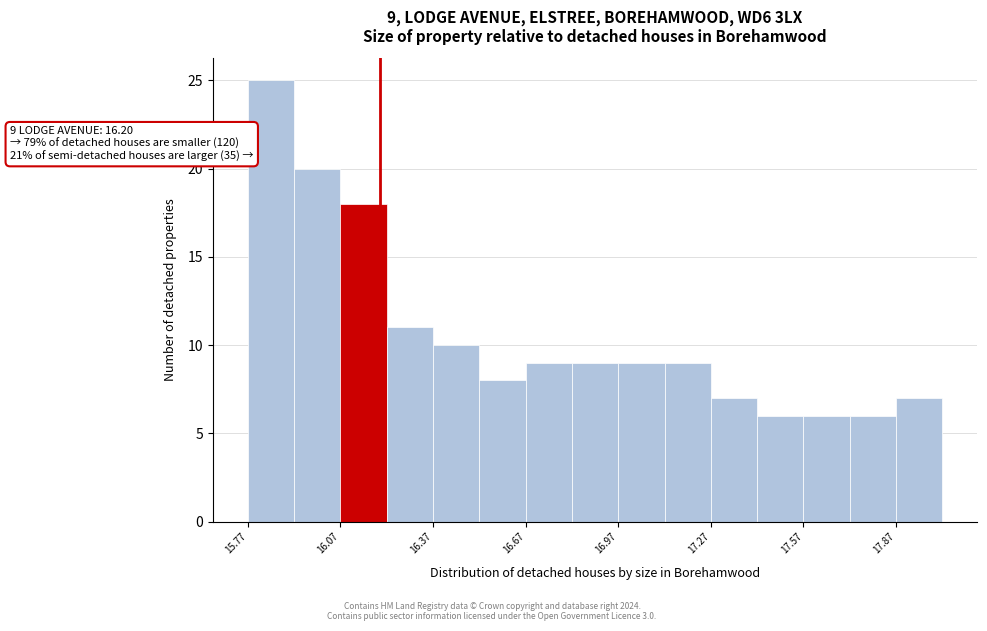

Around what value on the x-axis is the tallest bar? Give the approximate position of its centre, as read against the axis.

15.85